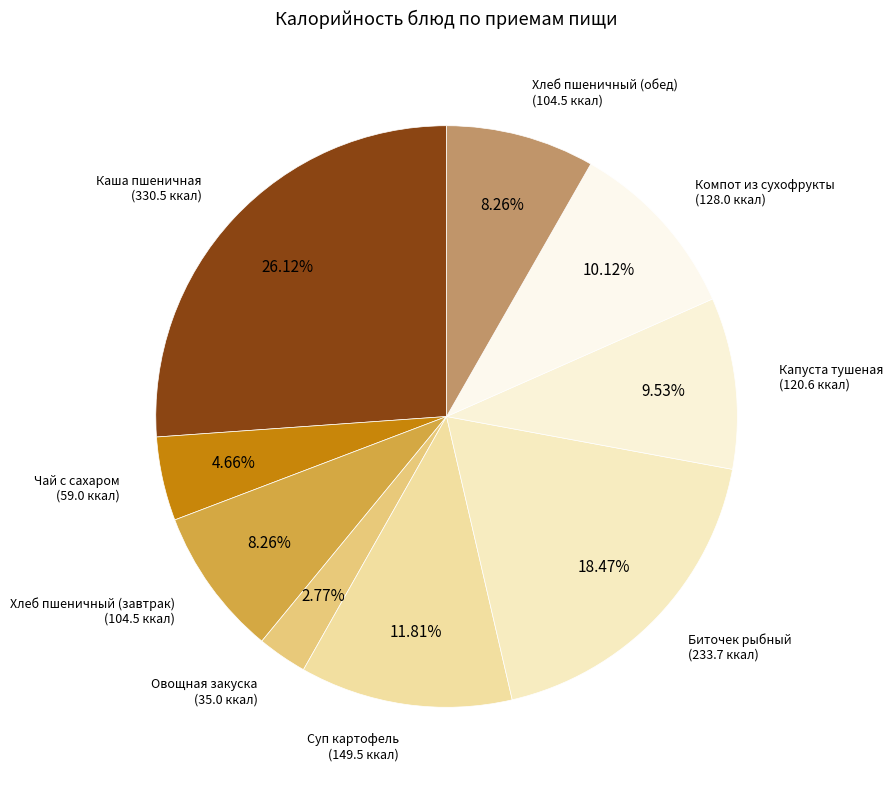

Which slice is the smallest?

Овощная закуска